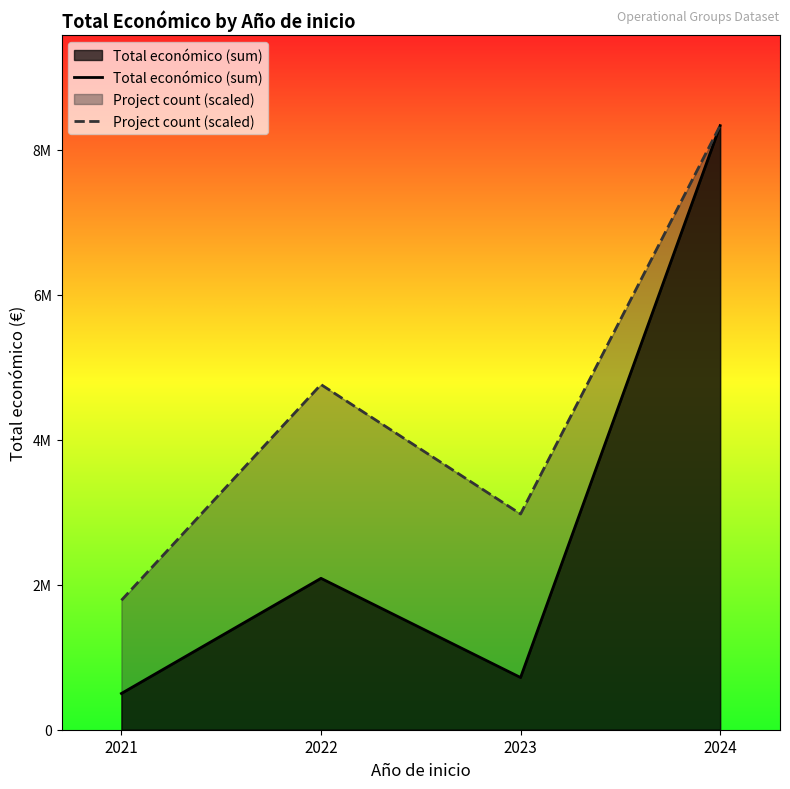

What is the sum of all Project count (scaled) values?

17851007.1